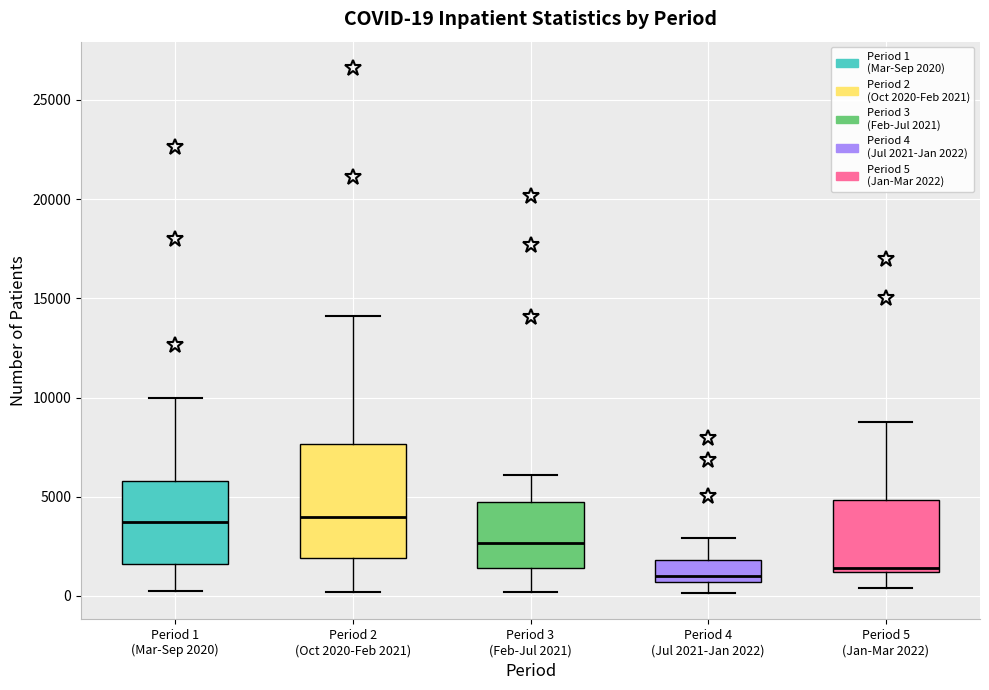

Comparing the boxes themselves (not the whiskers), which one is the tallest?

Period 2 (Oct 2020-Feb 2021)